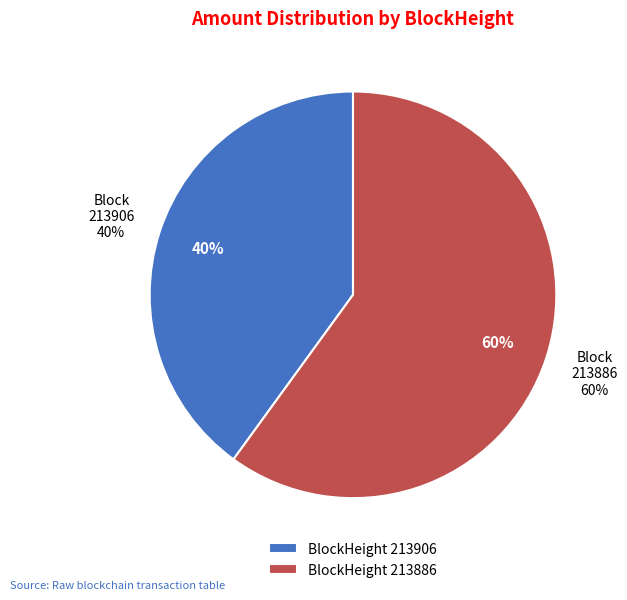

What is the smallest slice in the pie chart?

213906